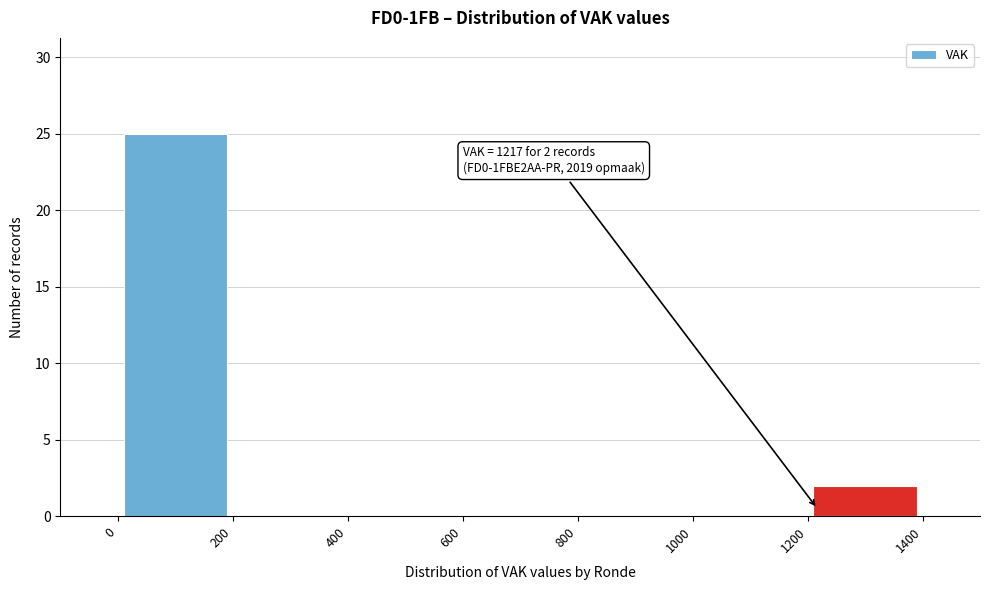

Over which range of the x-axis is the bar tallest?

0 to 200